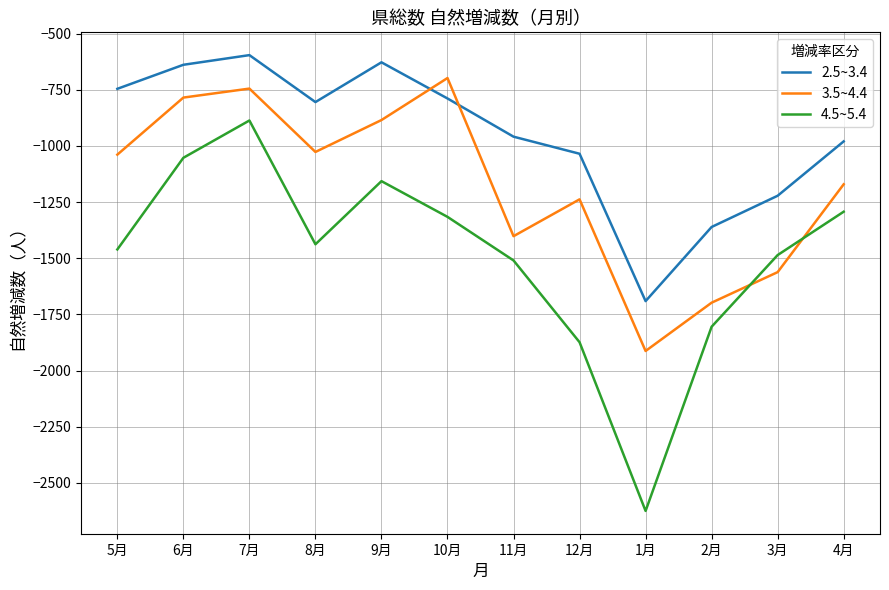

What is the sum of the 4.5~5.4 values at 5月 and 2月?

-3266